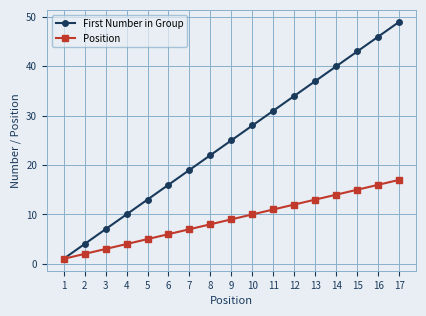

Which series has the widest spread of values?

First Number in Group